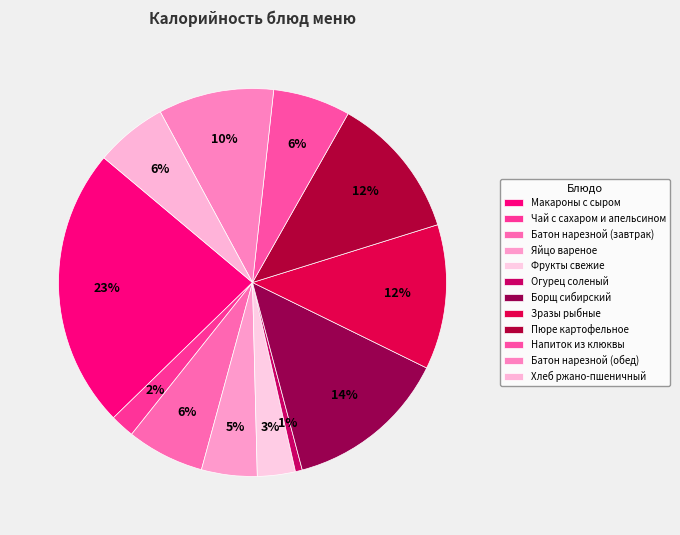

How many segments does this pie chart have?

12